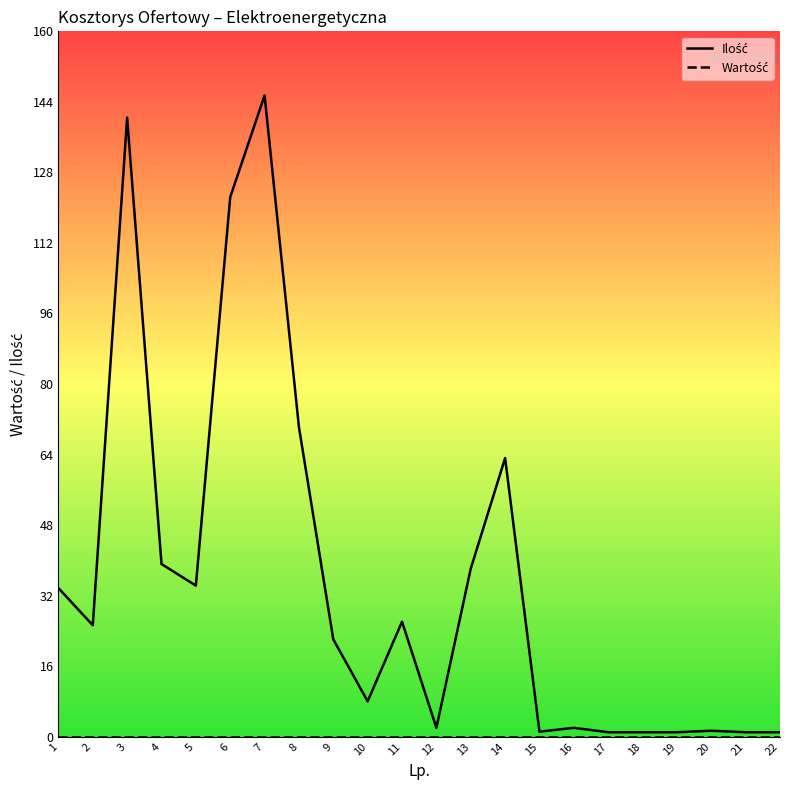

What is the total value across all series at 11?

26.0